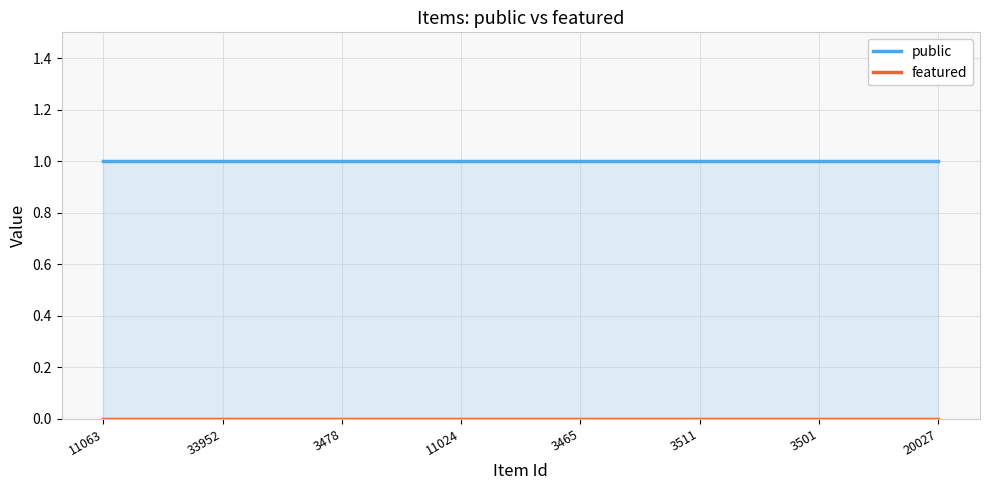

At which label is featured closest to 0?

11063